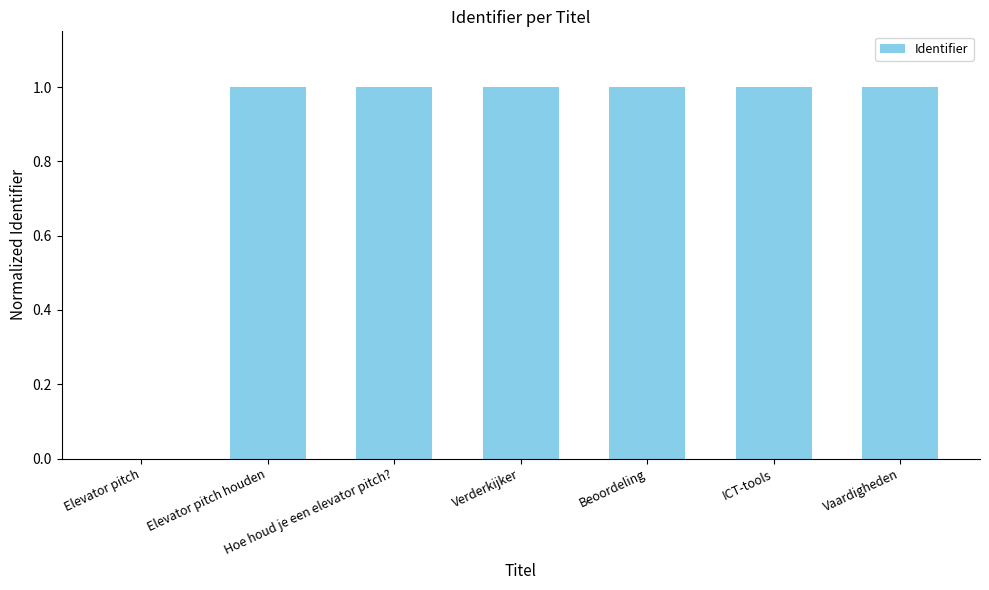

What is the maximum value shown in the chart?

1.0